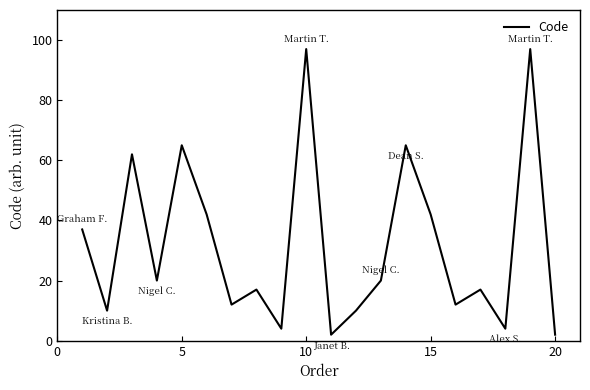

What is the maximum value shown in the chart?

97